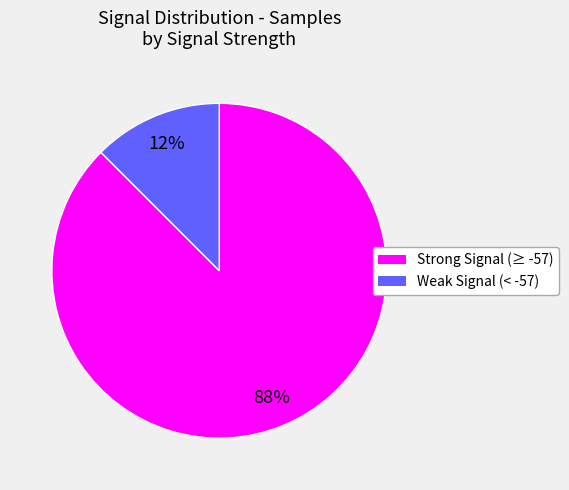

Does any single category account for the majority?

Yes